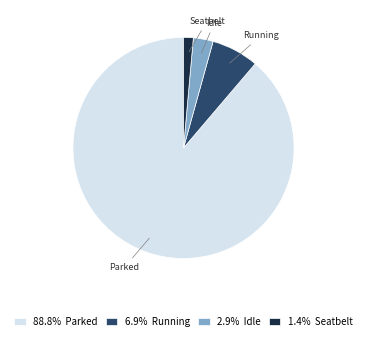

Is there a majority slice in this chart?

Yes